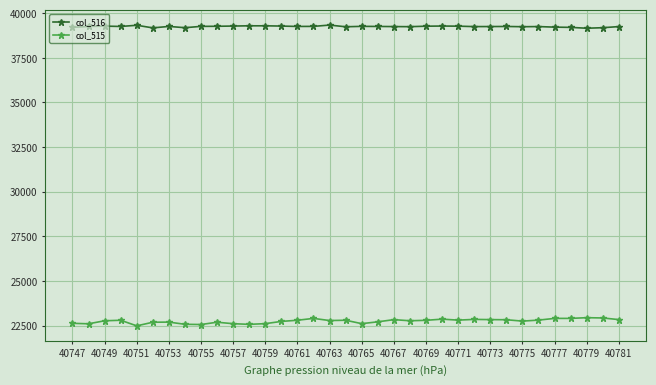

What is the average value of the col_516 series?

39256